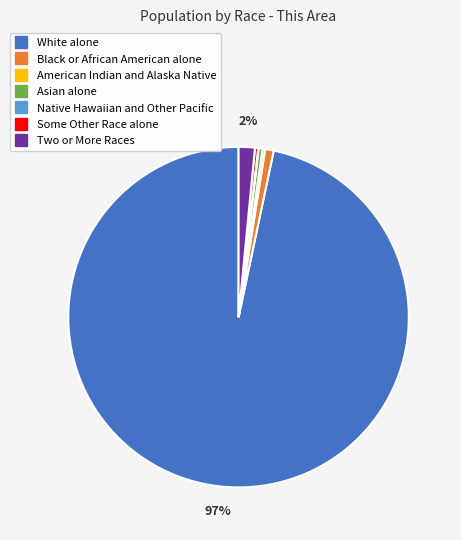

Which category has the biggest portion of the pie?

White alone